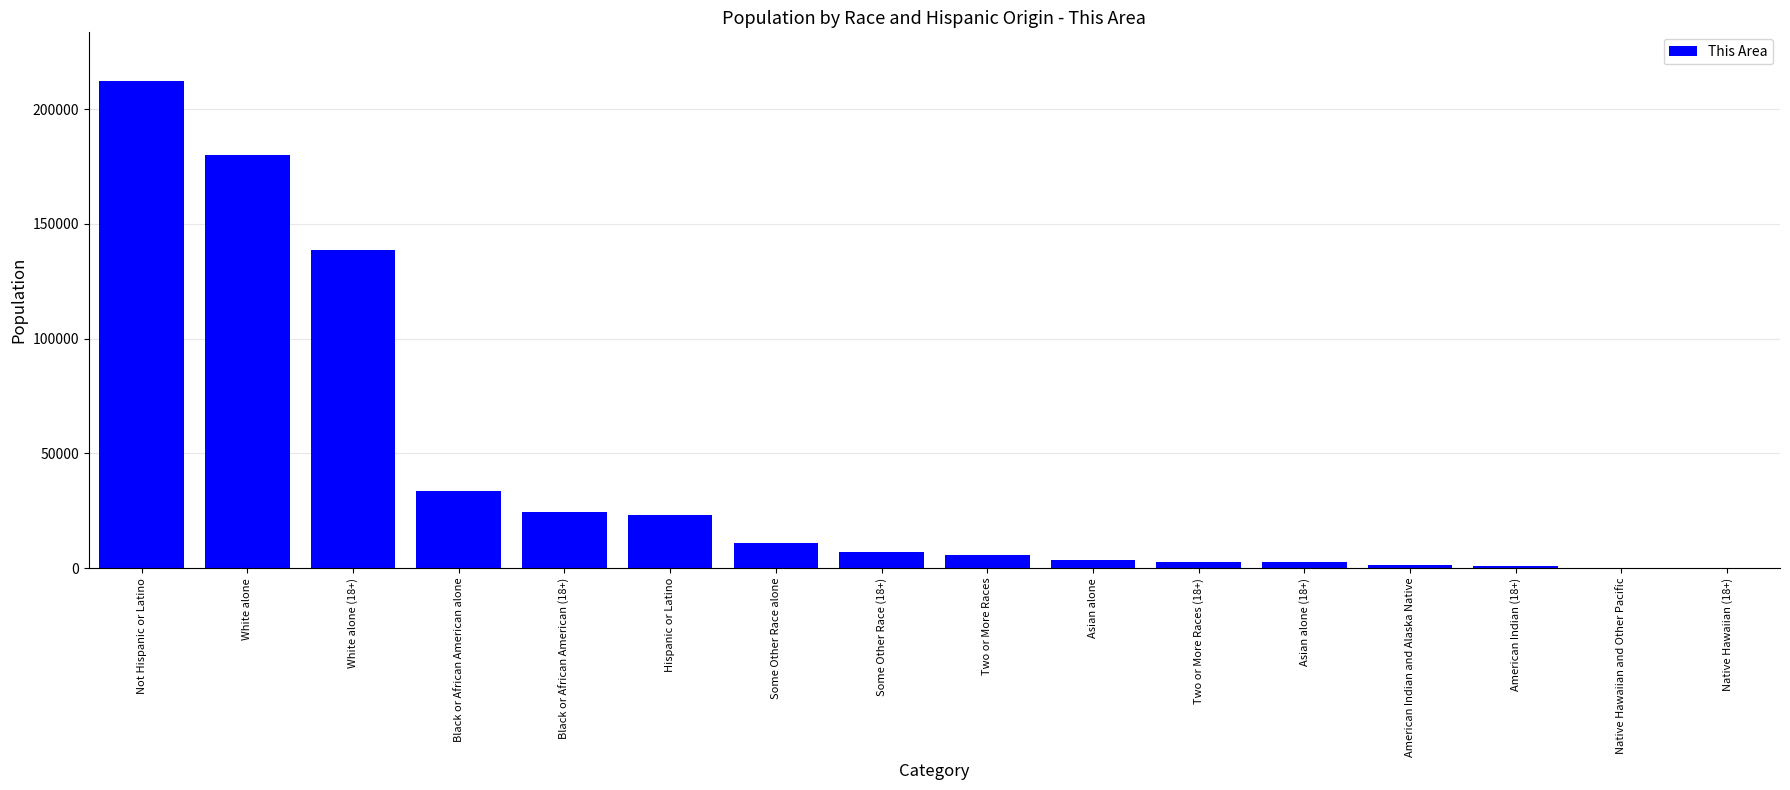

What is the maximum value shown in the chart?

212288